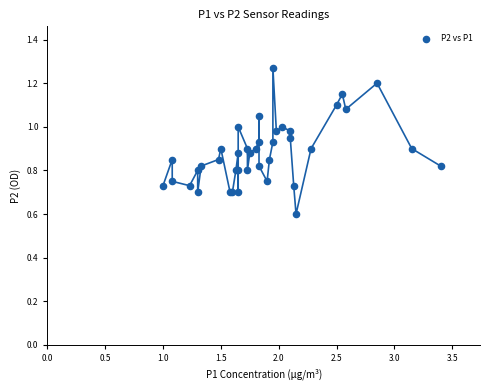

What Y value in the scatter plot is closest to 0?

0.6